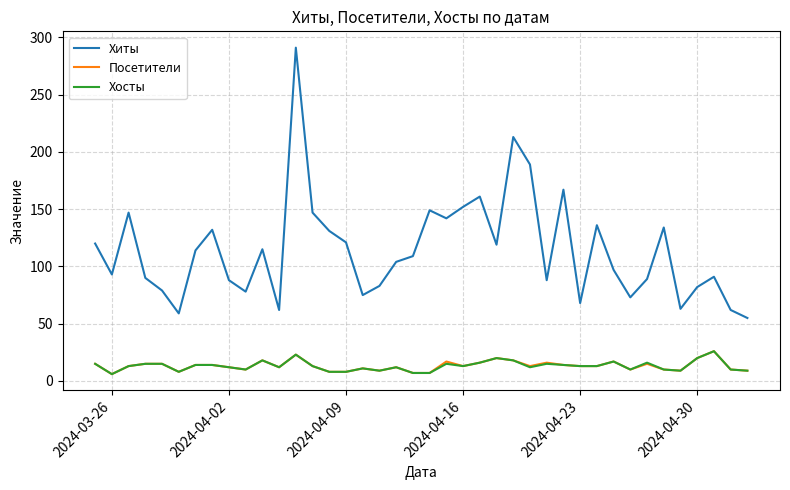

True or false: Хиты and Посетители cross at least once.

False